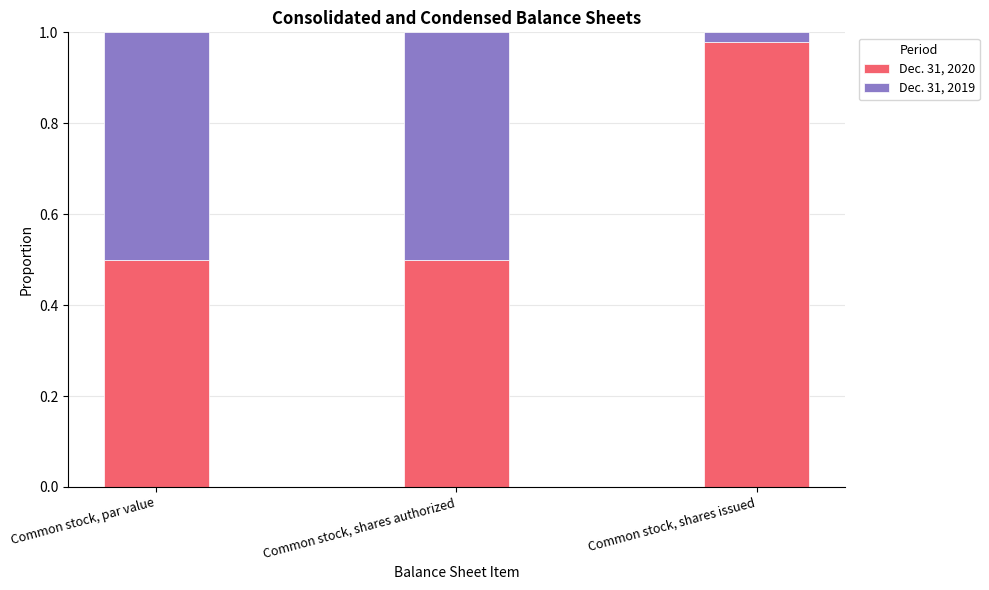

Are the bars horizontal?

No